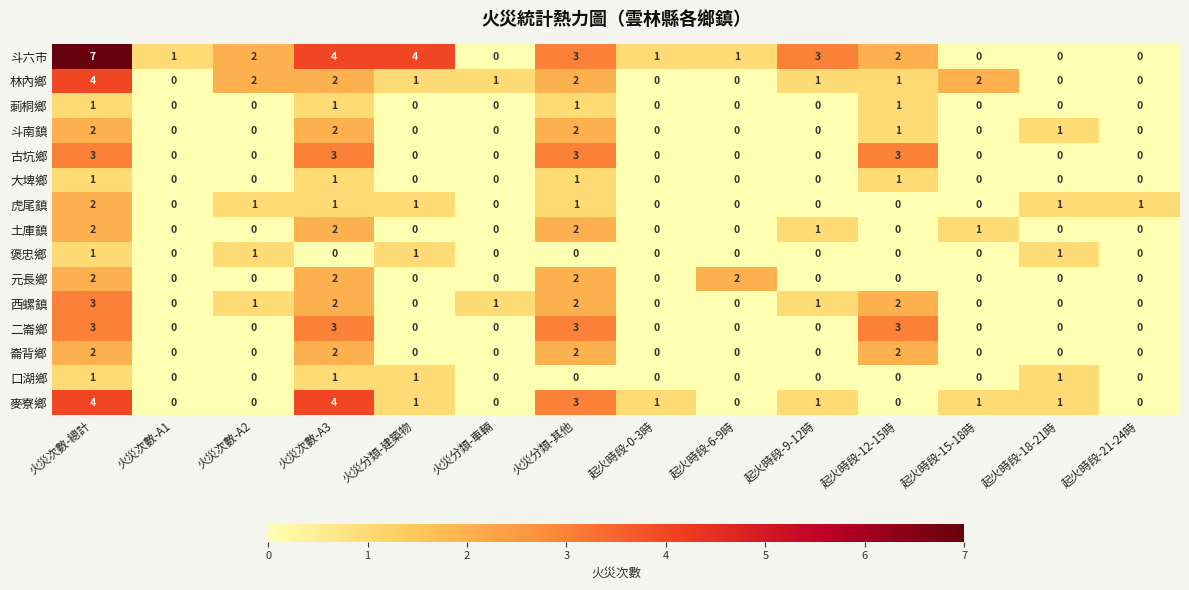

Between 火災次數-總計 and 起火時段-18-21時, which series saw the biggest shift?

斗六市